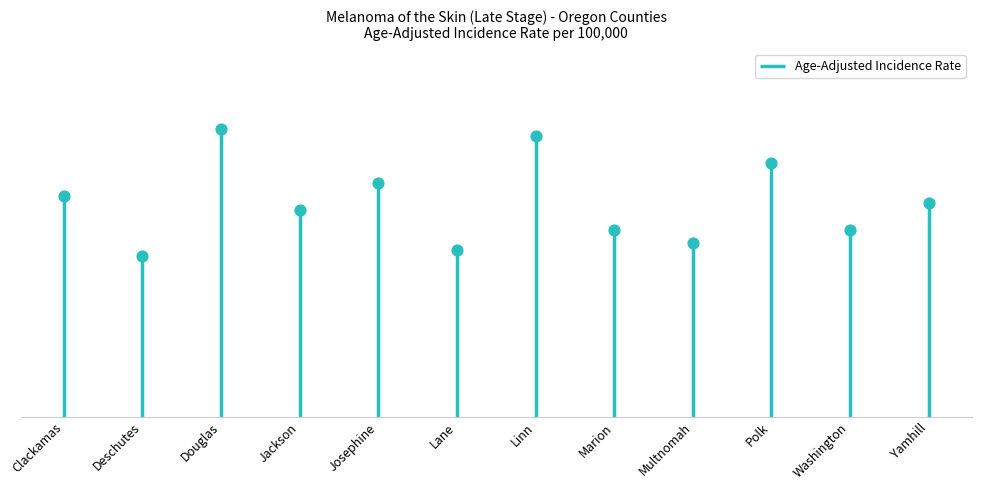

Between Yamhill and Lane, which is larger?

Yamhill